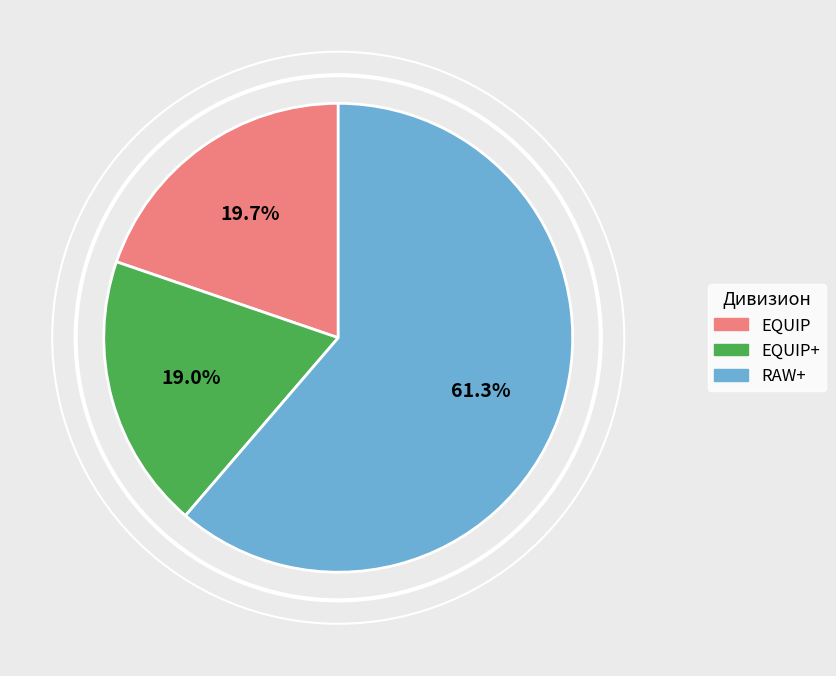

Is there a majority slice in this chart?

Yes